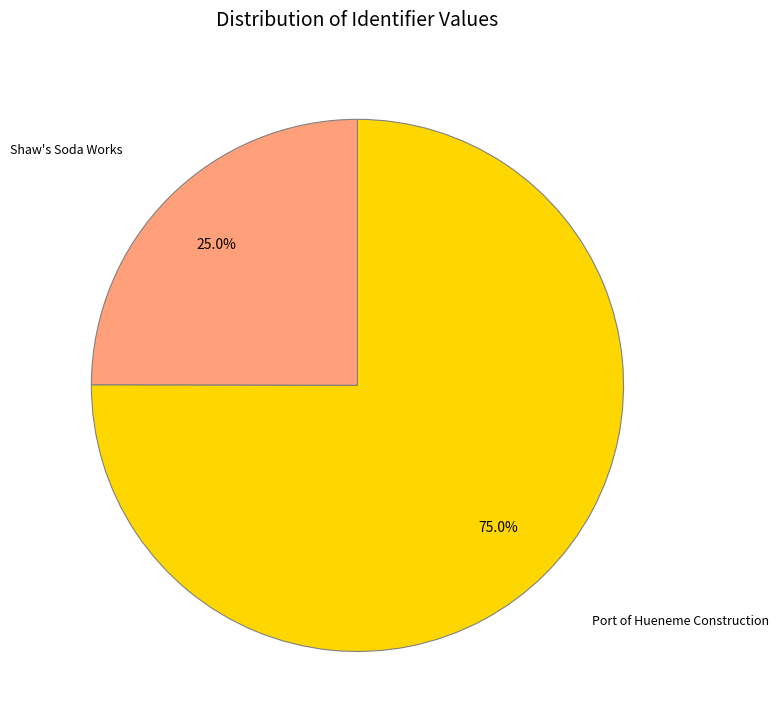

Count the number of slices in the pie.

2